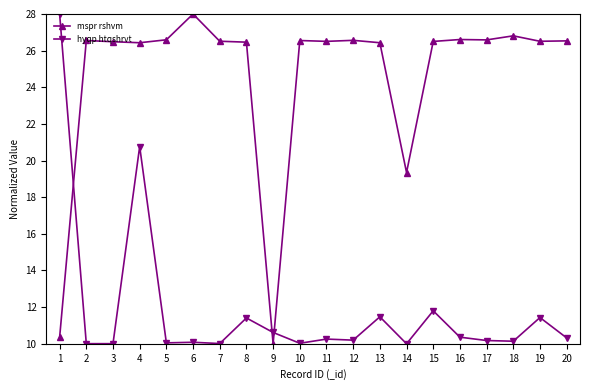

Between which two adjacent categories do mspr rshvm and hyqp htqshrvt first intersect?

1 and 2